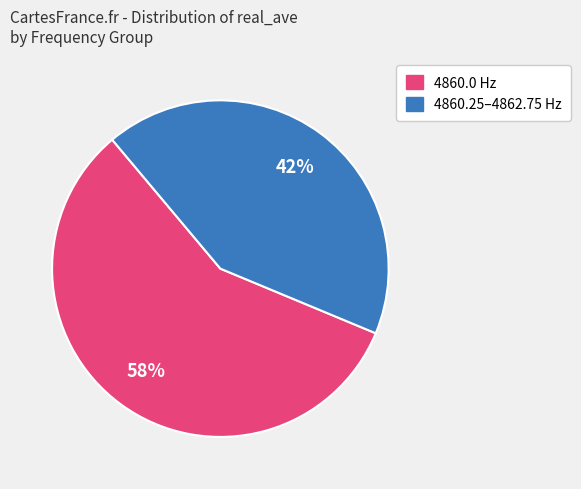

Is there any slice that represents more than half of the pie?

Yes